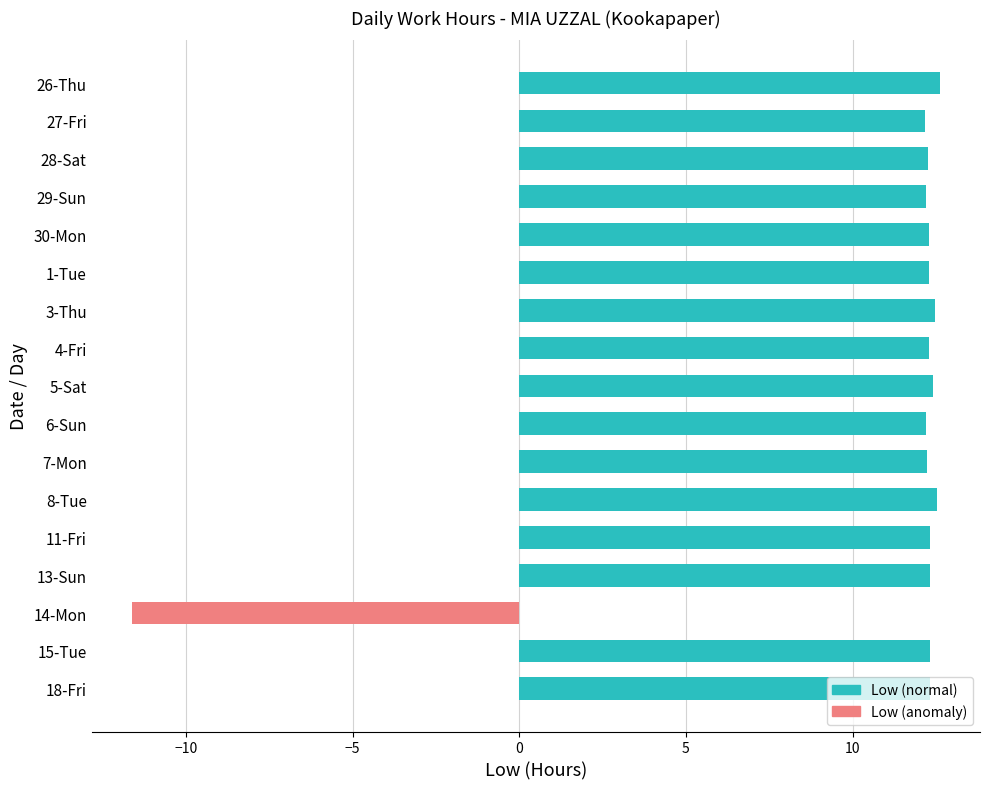

Approximately how many times larger is the value at 27-Fri compared to 13-Sun?

1.0